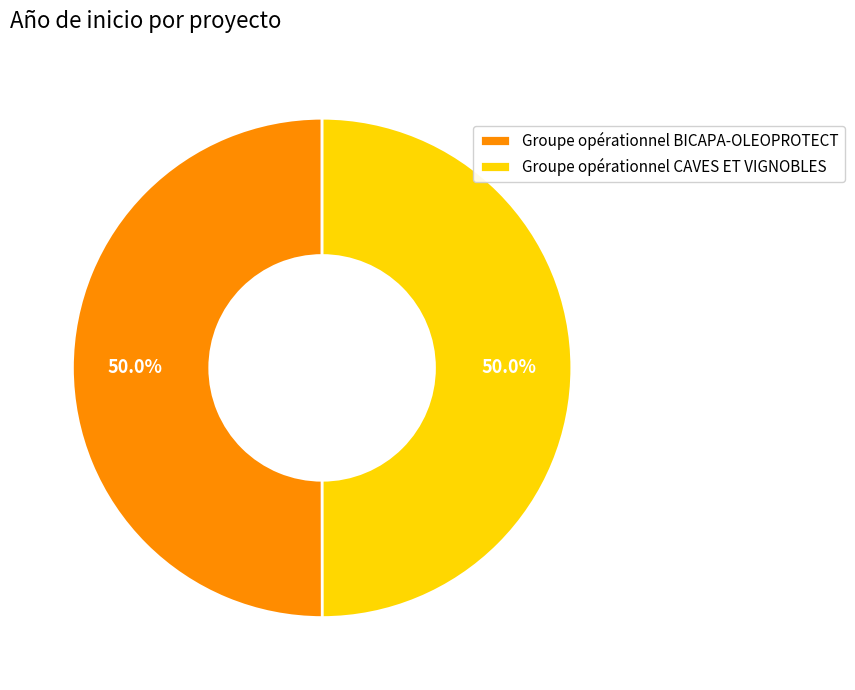

Approximately how many times larger is the value at Groupe opérationnel BICAPA-OLEOPROTECT compared to Groupe opérationnel CAVES ET VIGNOBLES?

1.0